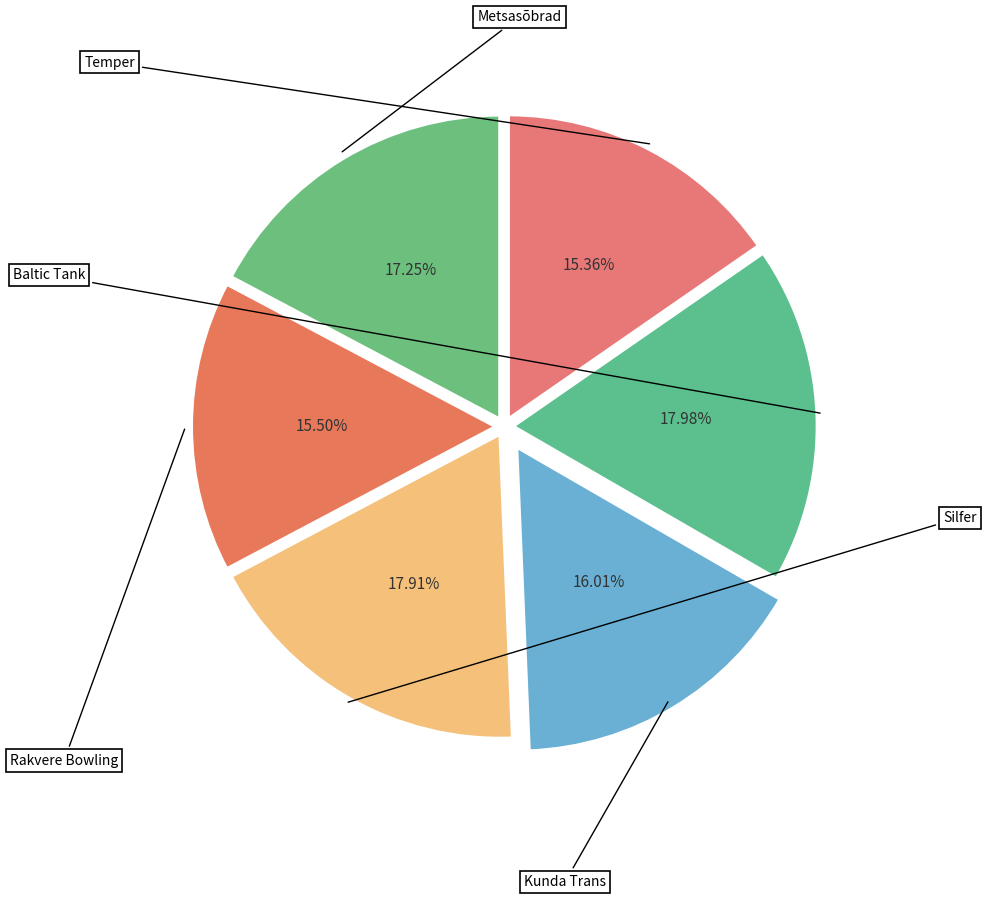

Does Silfer account for over 50% of the chart?

No